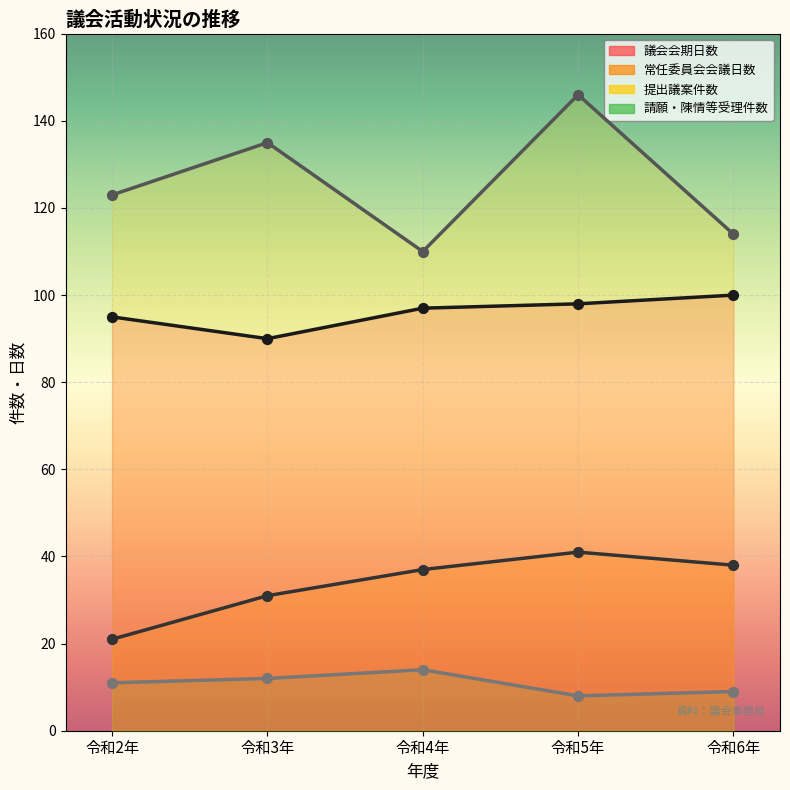

What is the total value across all series at 令和6年?

261